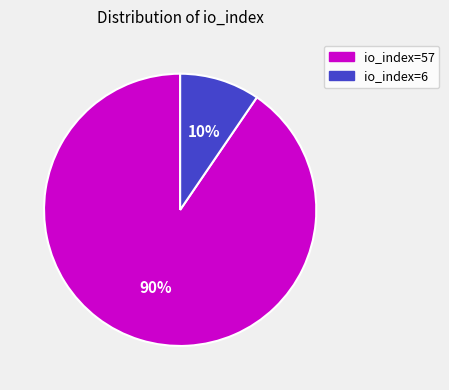

Count the number of slices in the pie.

2